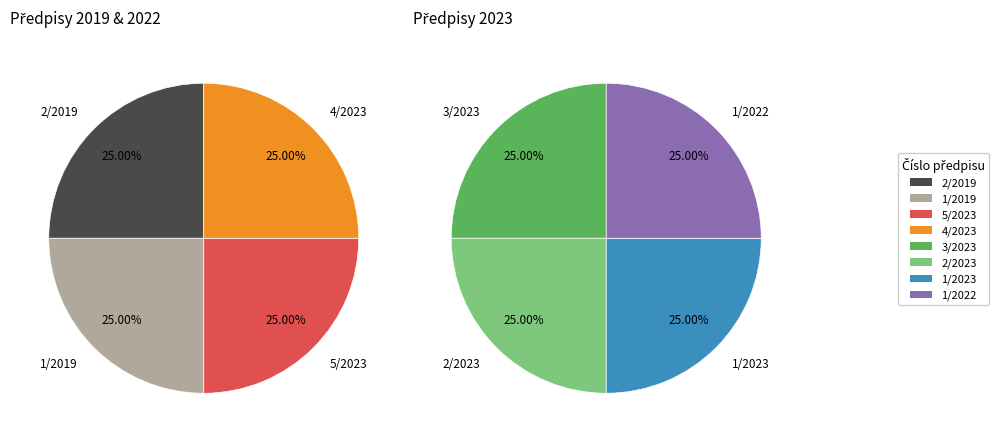

Which has a higher value, 3/2023 or 4/2023?

4/2023